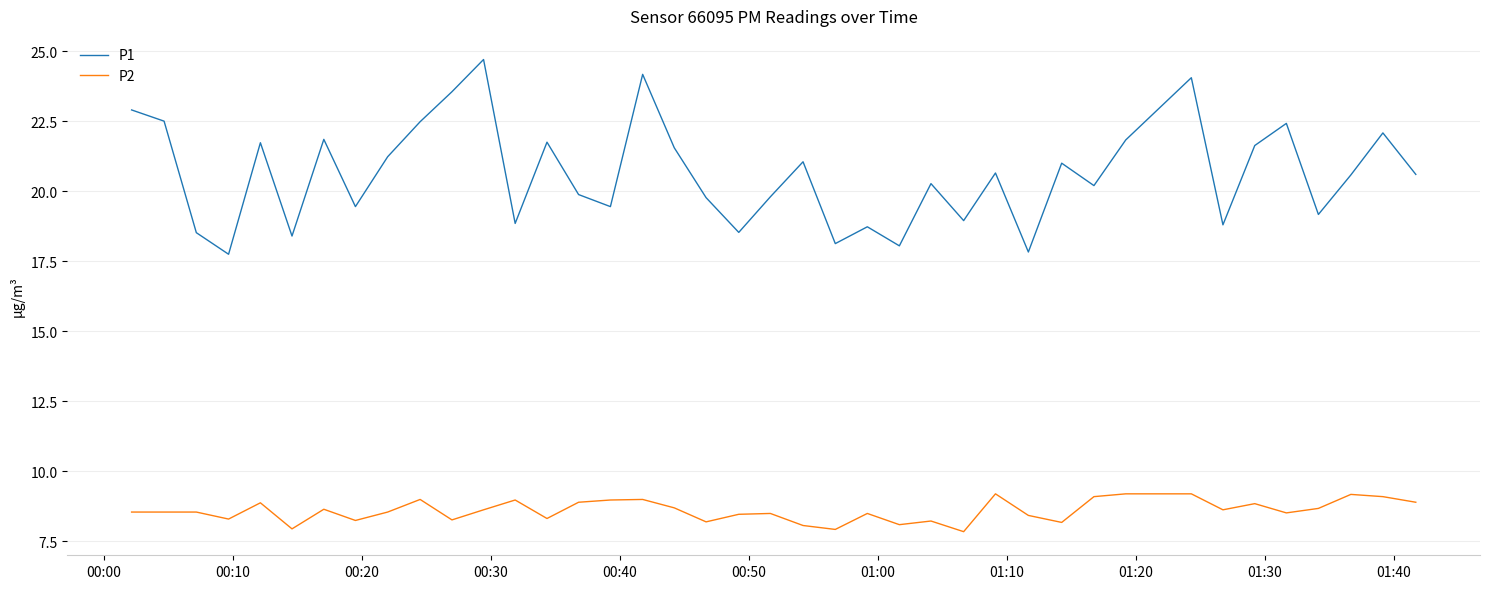

True or false: P1 and P2 cross at least once.

False